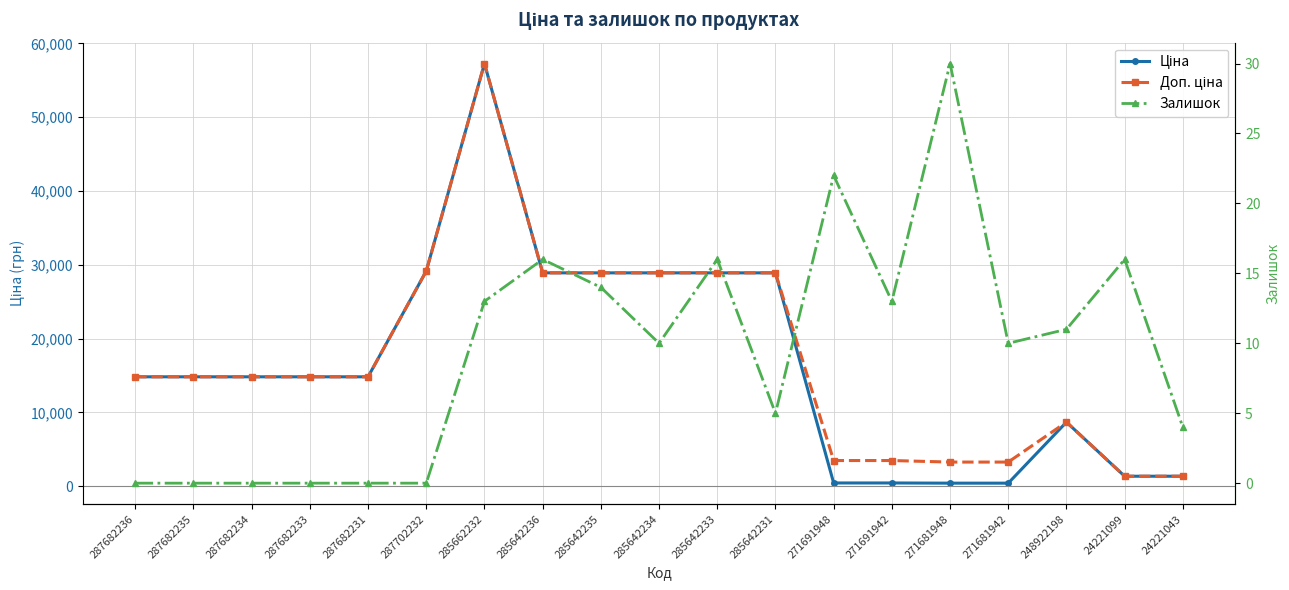

True or false: Ціна and Доп. ціна intersect in this chart.

False